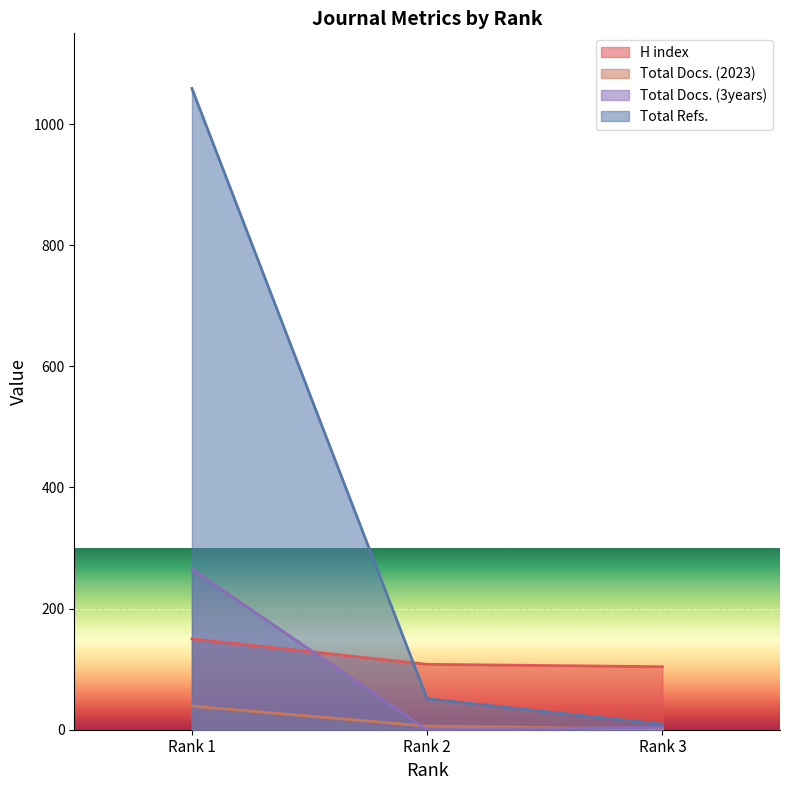

Is it true that Total Docs. (2023) equals 8 at Rank 2?

False